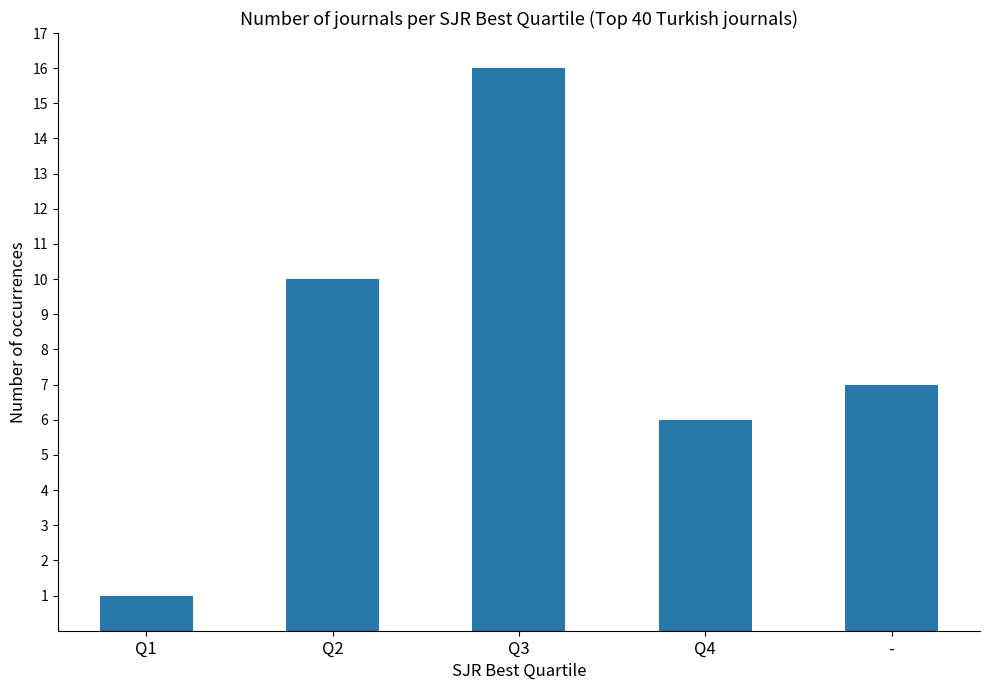

Reading left to right, extract all data points from this chart.

1	10	16	6	7